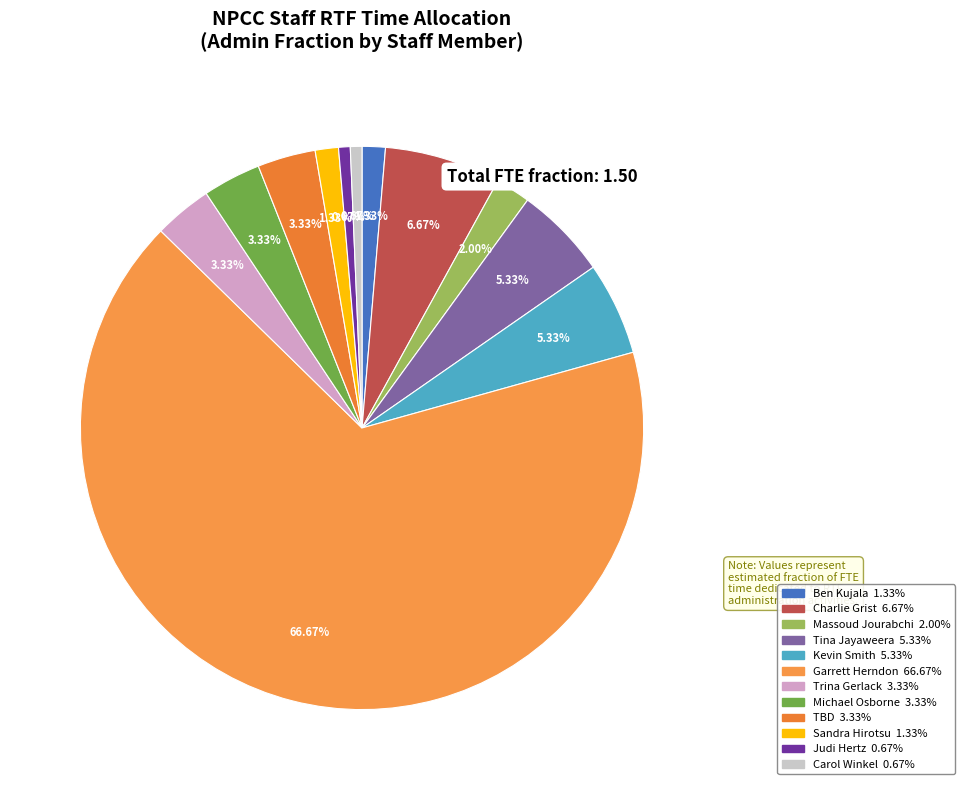

To the nearest percent, what is the combined percentage of Carol Winkel and Judi Hertz?

1%